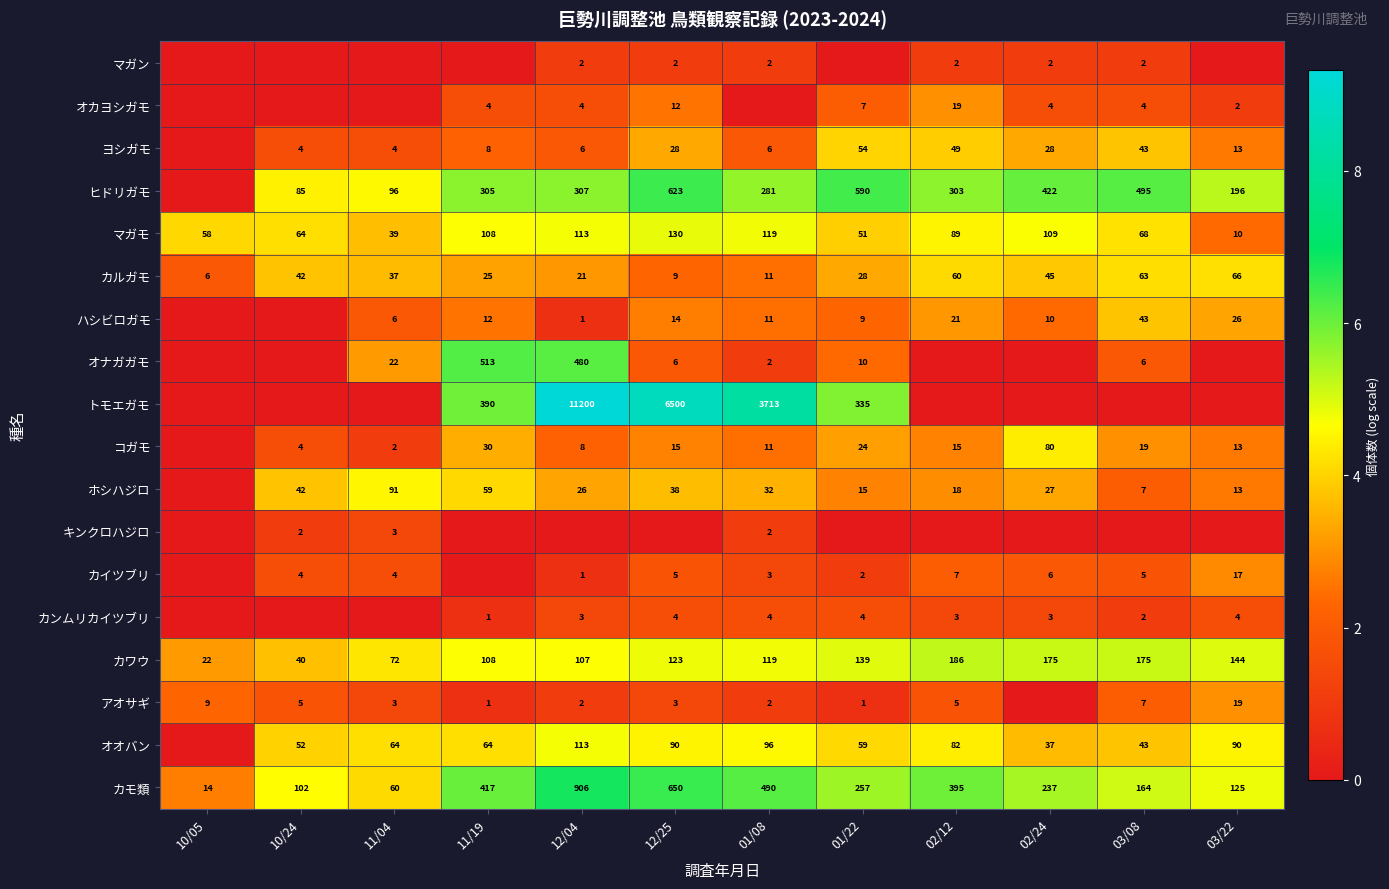

Which category has the lowest value in the カモ類 series?

10/05